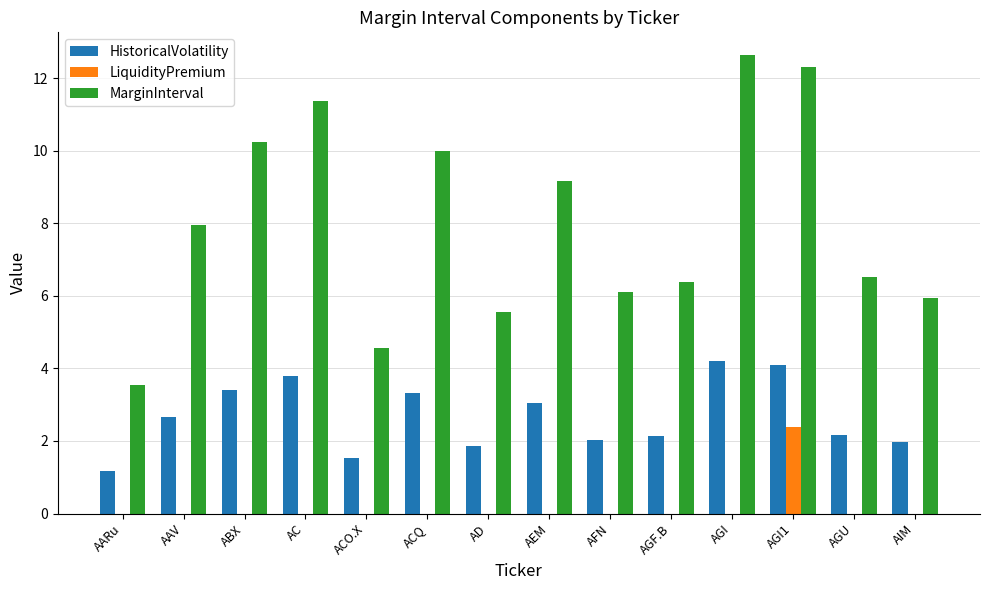

What is the sum of the LiquidityPremium values at AIM and AGI1?

2.4